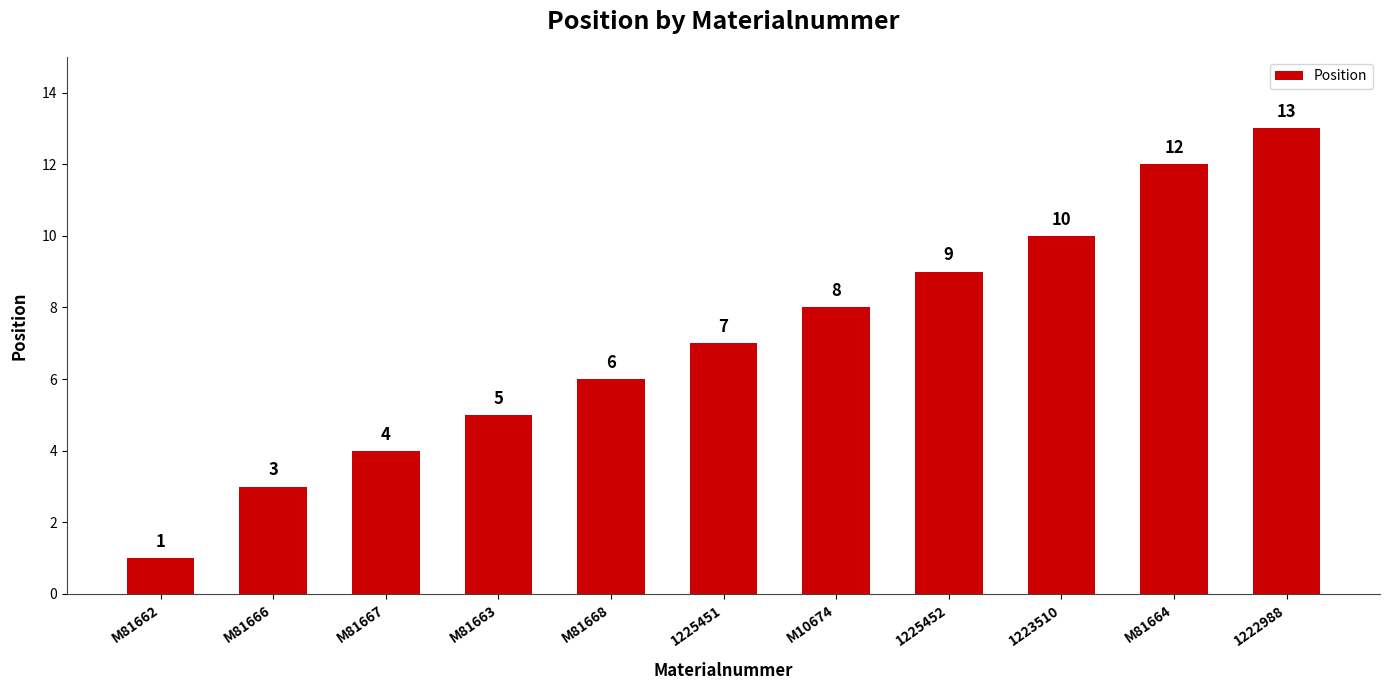

What is the label of the 7th bar from the left?

M10674